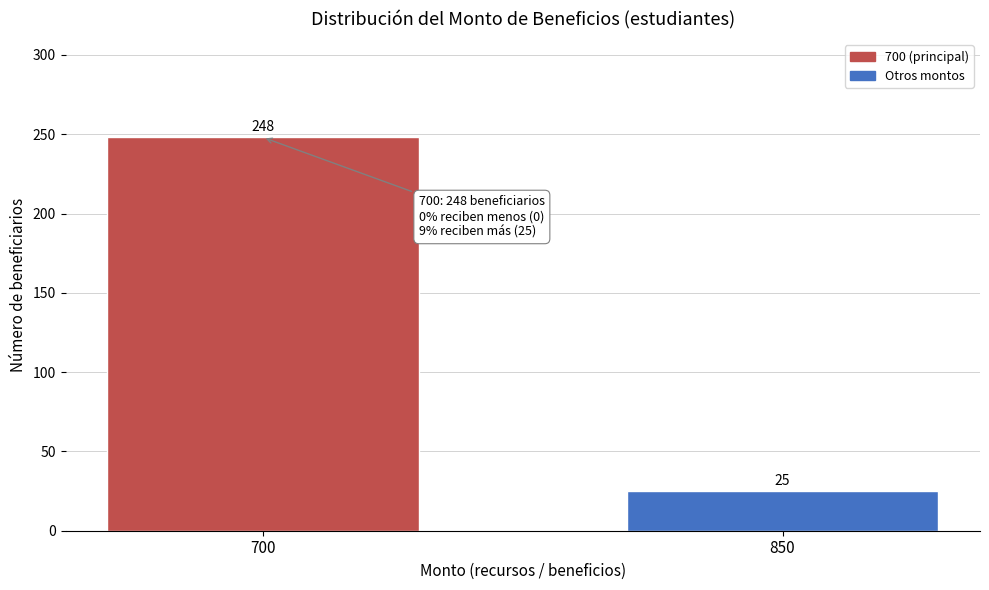

Reading left to right, extract all data points from this chart.

248	25